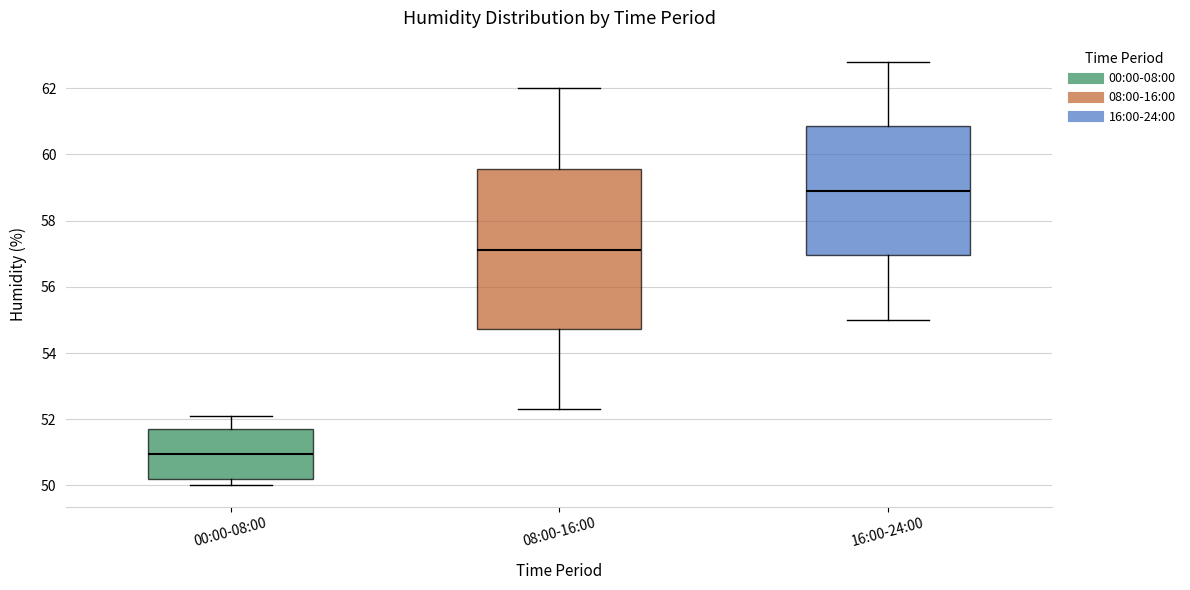

Reading left to right, read every box against the y-axis: the position of its median line, the range the box covers, and the ends of its whiskers. The values are not printed on the chart, so give them approximately, as read against the axis.

00:00-08:00: median 51.0, box 50.2 to 51.8, whiskers 50.0 to 52.2
08:00-16:00: median 57.2, box 54.8 to 59.6, whiskers 52.4 to 62.0
16:00-24:00: median 59.0, box 57.0 to 60.8, whiskers 55.0 to 62.8